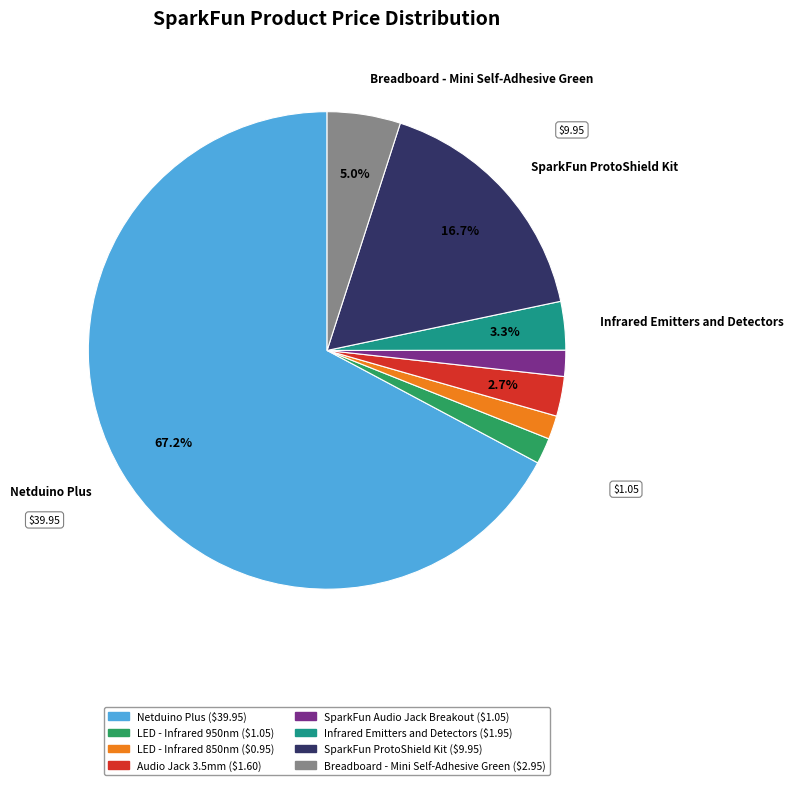

Which slice is the largest?

Netduino Plus